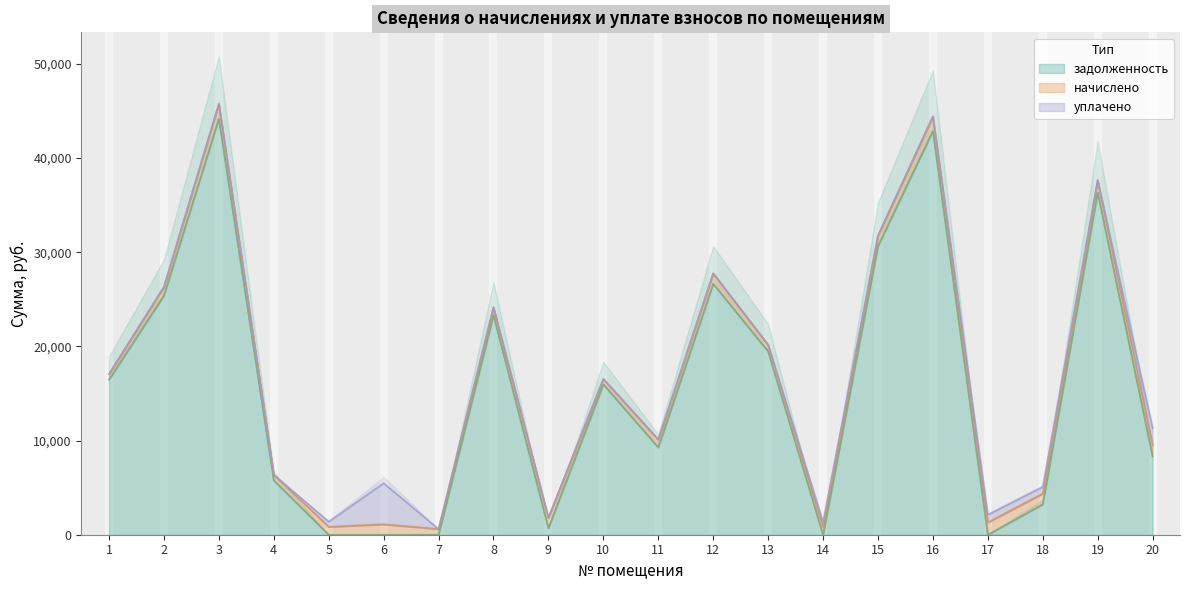

What are all the series names shown in the legend?

задолженность, начислено, уплачено